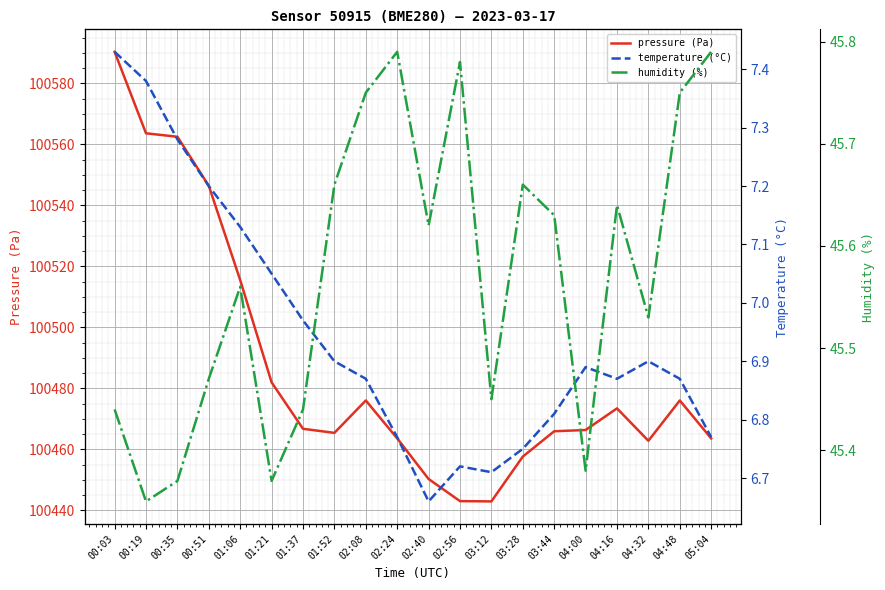

Which series has the largest range (max minus min)?

pressure (Pa)